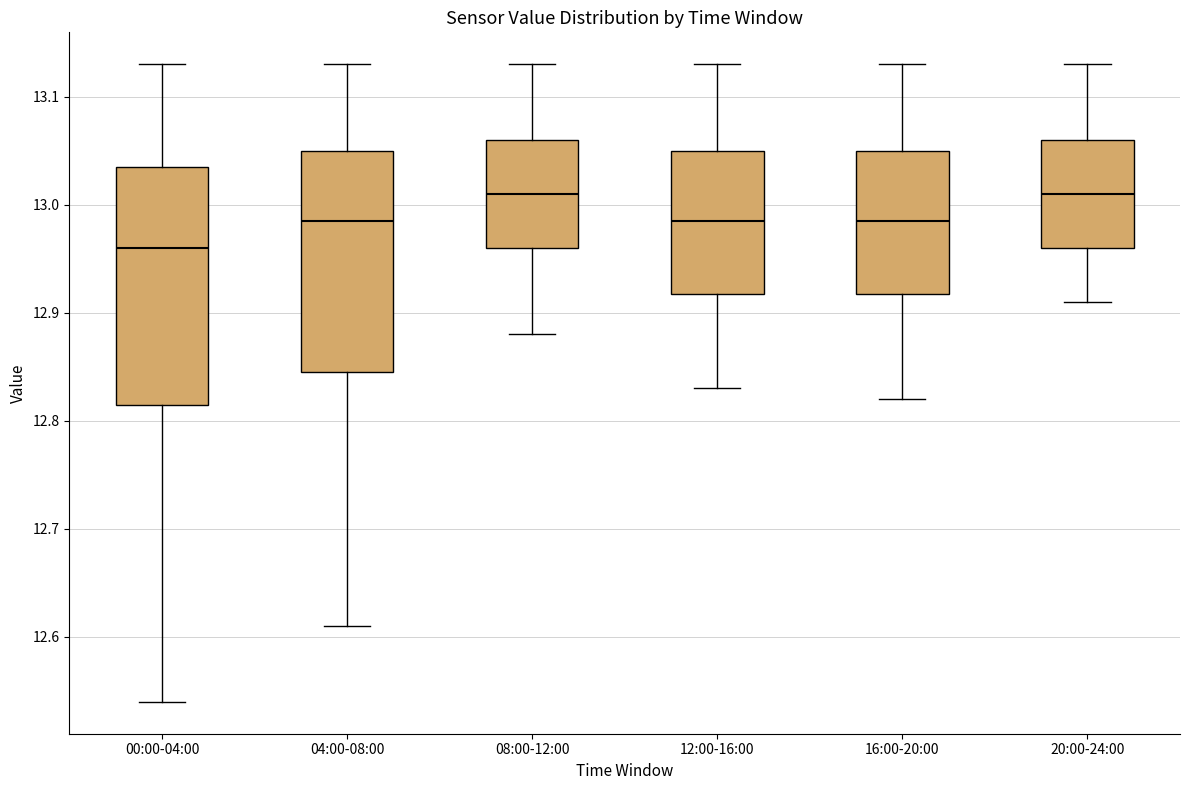

Reading left to right, transcribe this box plot: for each box, give where its median line is, the range the box spans, and where its two whiskers end, as read against the y-axis. The values are not printed on the chart, so give them approximately, as read against the axis.

00:00-04:00: median 12.96, box 12.82 to 13.04, whiskers 12.54 to 13.13
04:00-08:00: median 12.99, box 12.85 to 13.05, whiskers 12.61 to 13.13
08:00-12:00: median 13.01, box 12.96 to 13.06, whiskers 12.88 to 13.13
12:00-16:00: median 12.99, box 12.92 to 13.05, whiskers 12.83 to 13.13
16:00-20:00: median 12.99, box 12.92 to 13.05, whiskers 12.82 to 13.13
20:00-24:00: median 13.01, box 12.96 to 13.06, whiskers 12.91 to 13.13